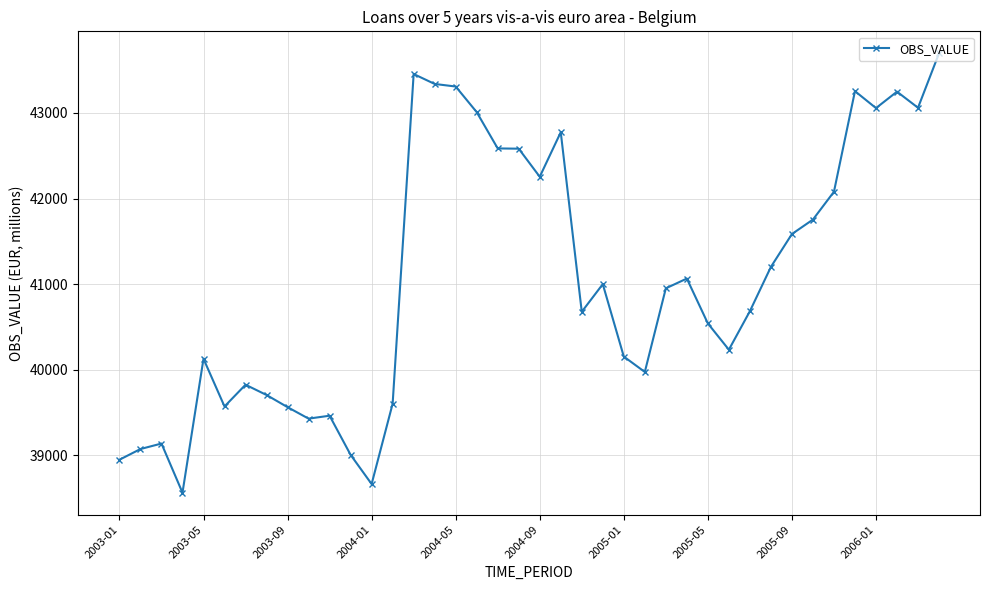

How many lines are shown in the chart?

1